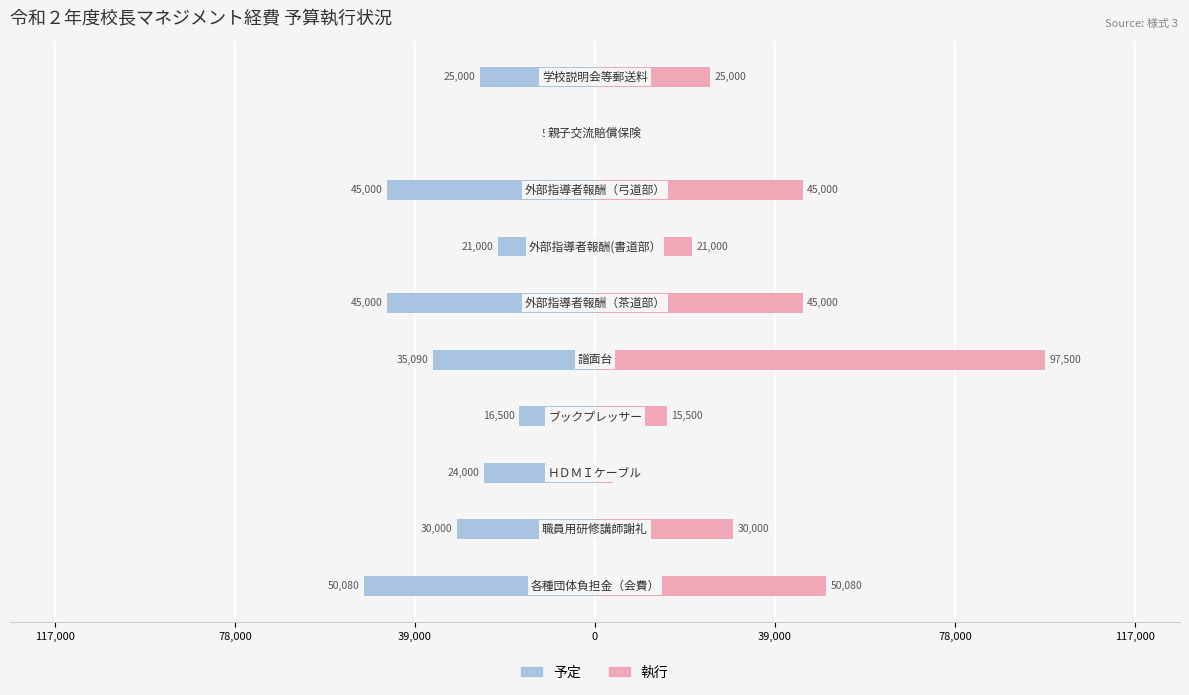

Is the value of 執行 at 78,000 greater than the value of 予定 at 39,000?

Yes